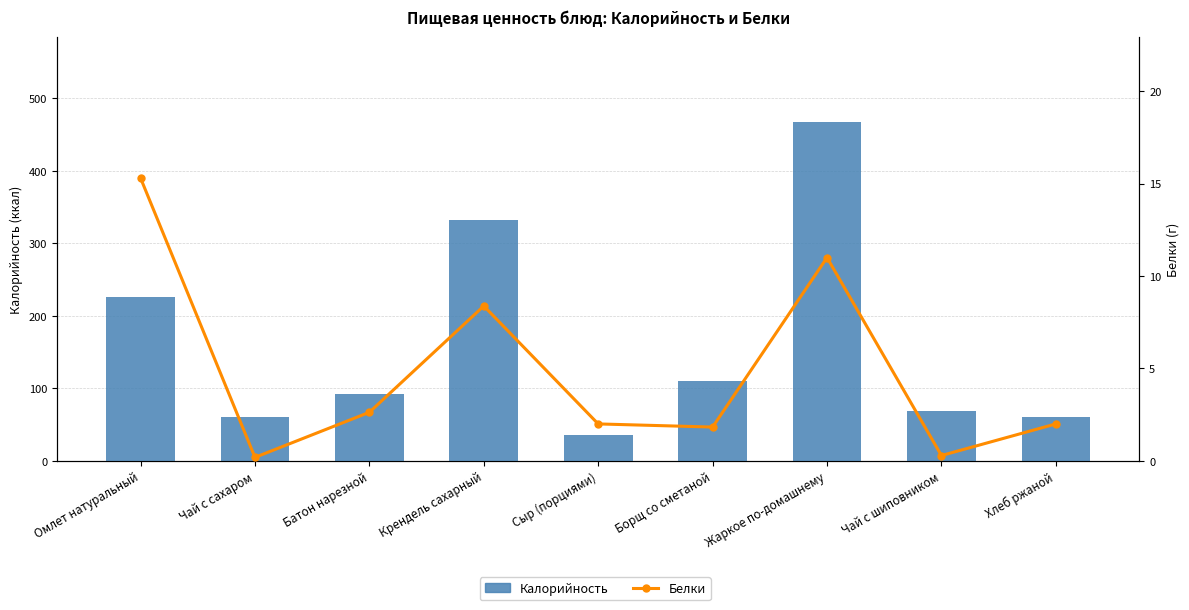

Which series changed the most between Сыр (порциями) and Борщ со сметаной?

Калорийность